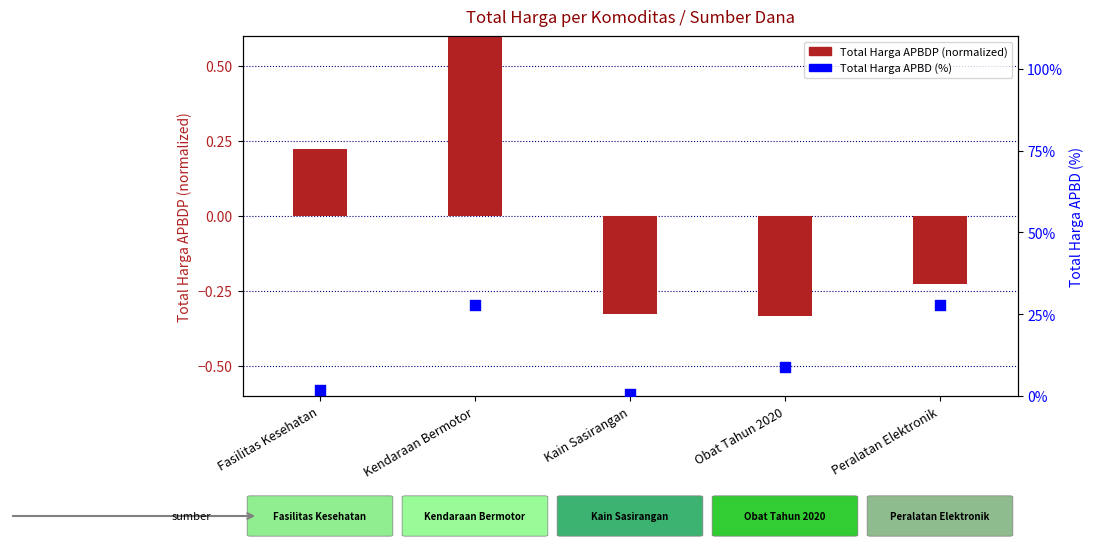

At how many categories does at least one series exceed 22?

2